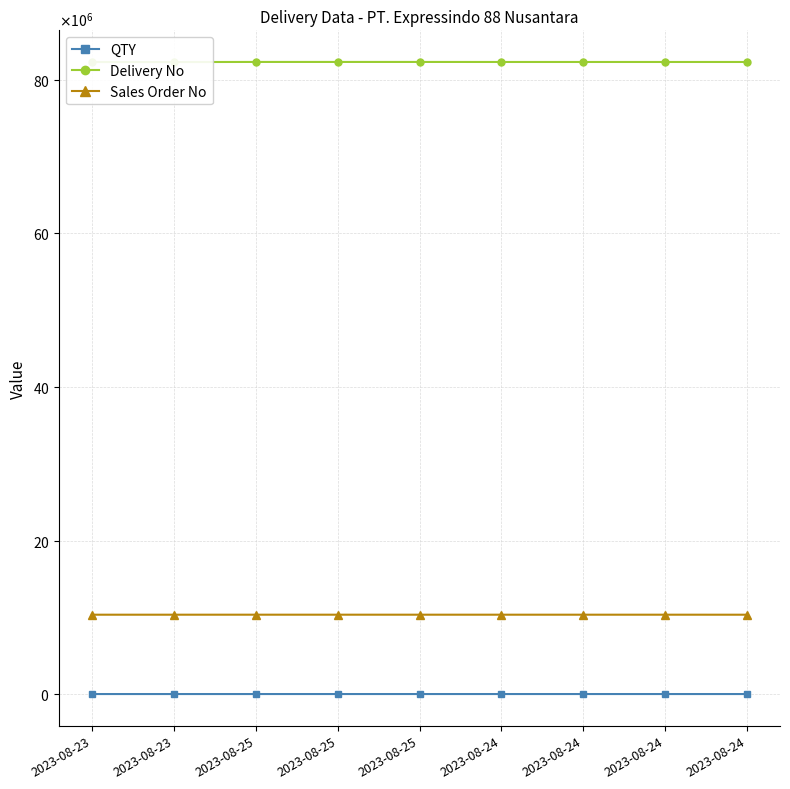

What is the sum of all QTY values?

1022